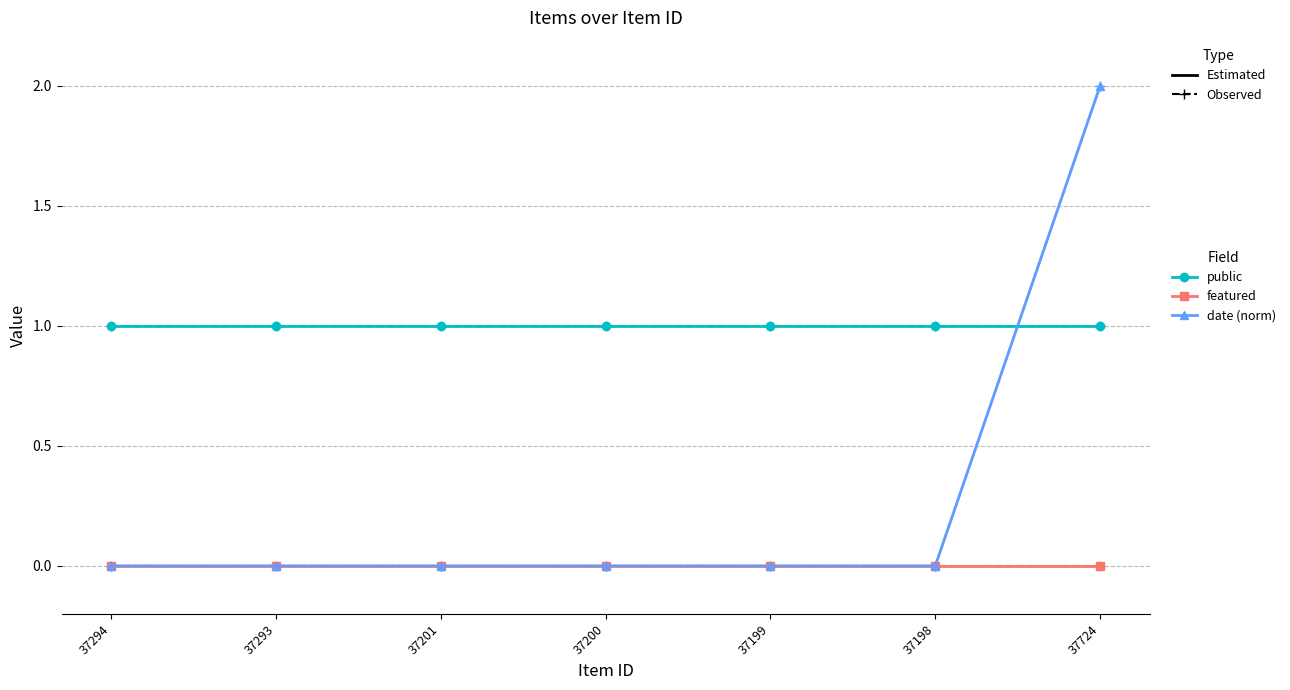

Is this an area chart (filled region under the line)?

No